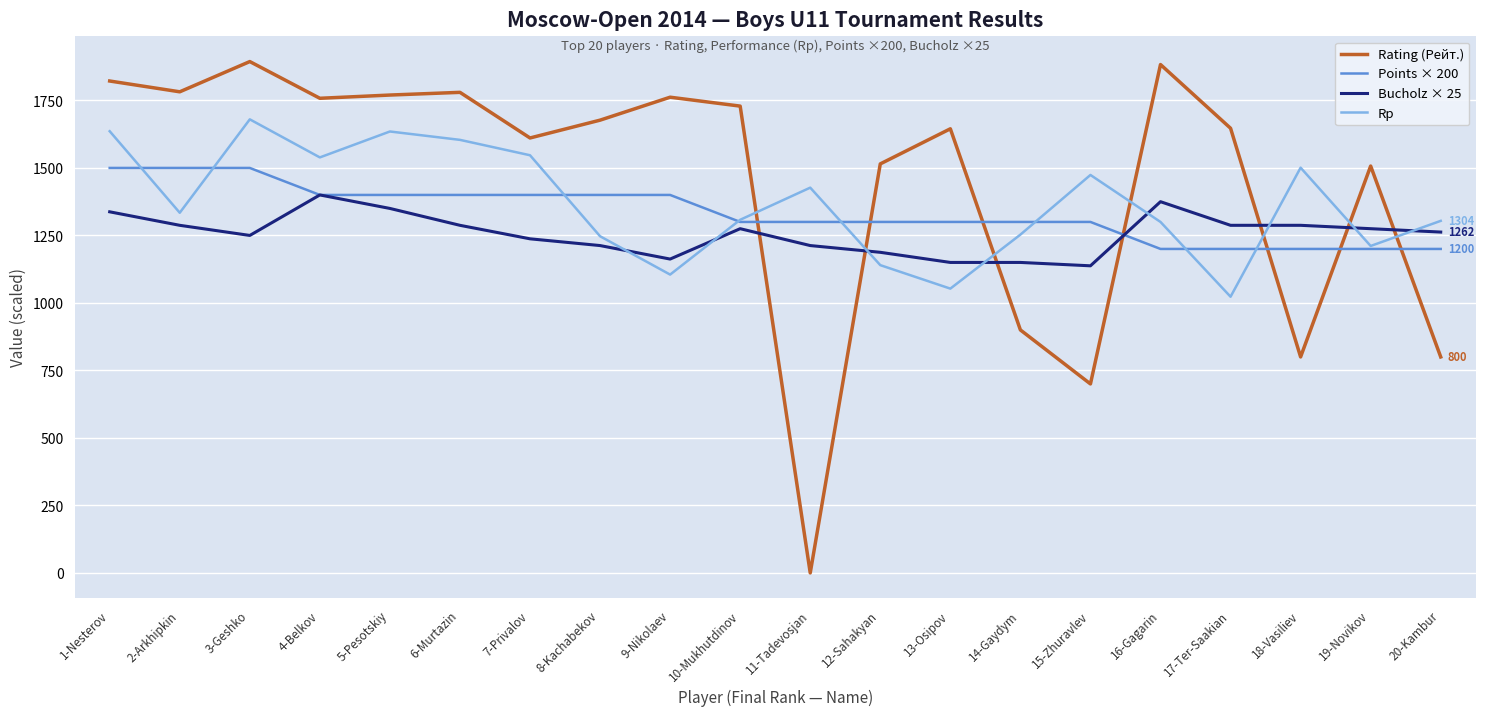

Between 1-Nesterov and 12-Sahakyan, which series saw the biggest shift?

Rp